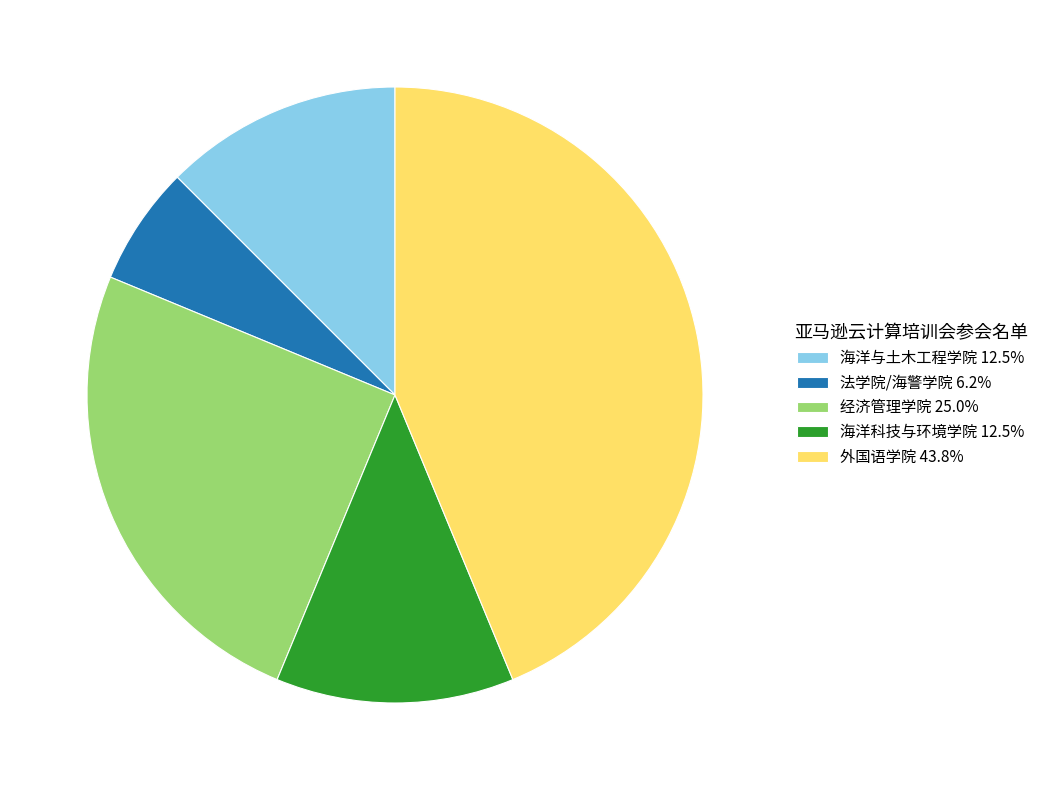

Do 外国语学院 43.8% and 海洋与土木工程学院 12.5% together represent more than half of the pie?

Yes